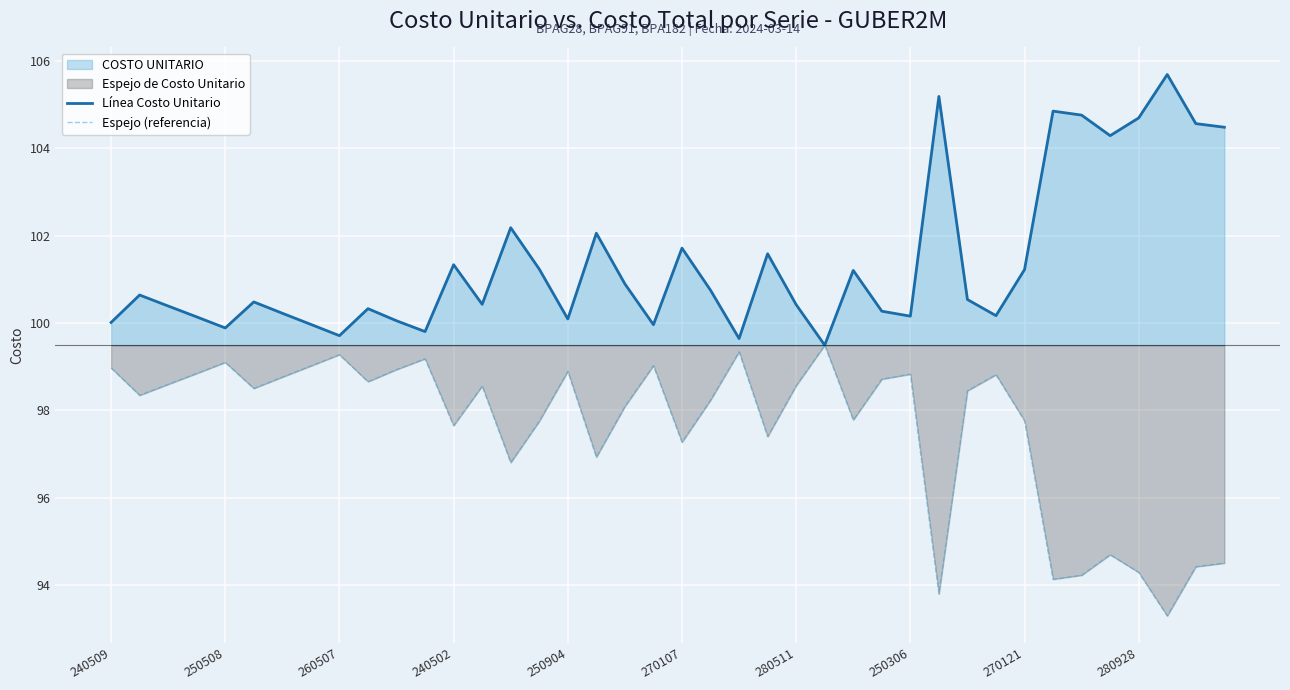

At which label is Línea Costo Unitario closest to 102?

17